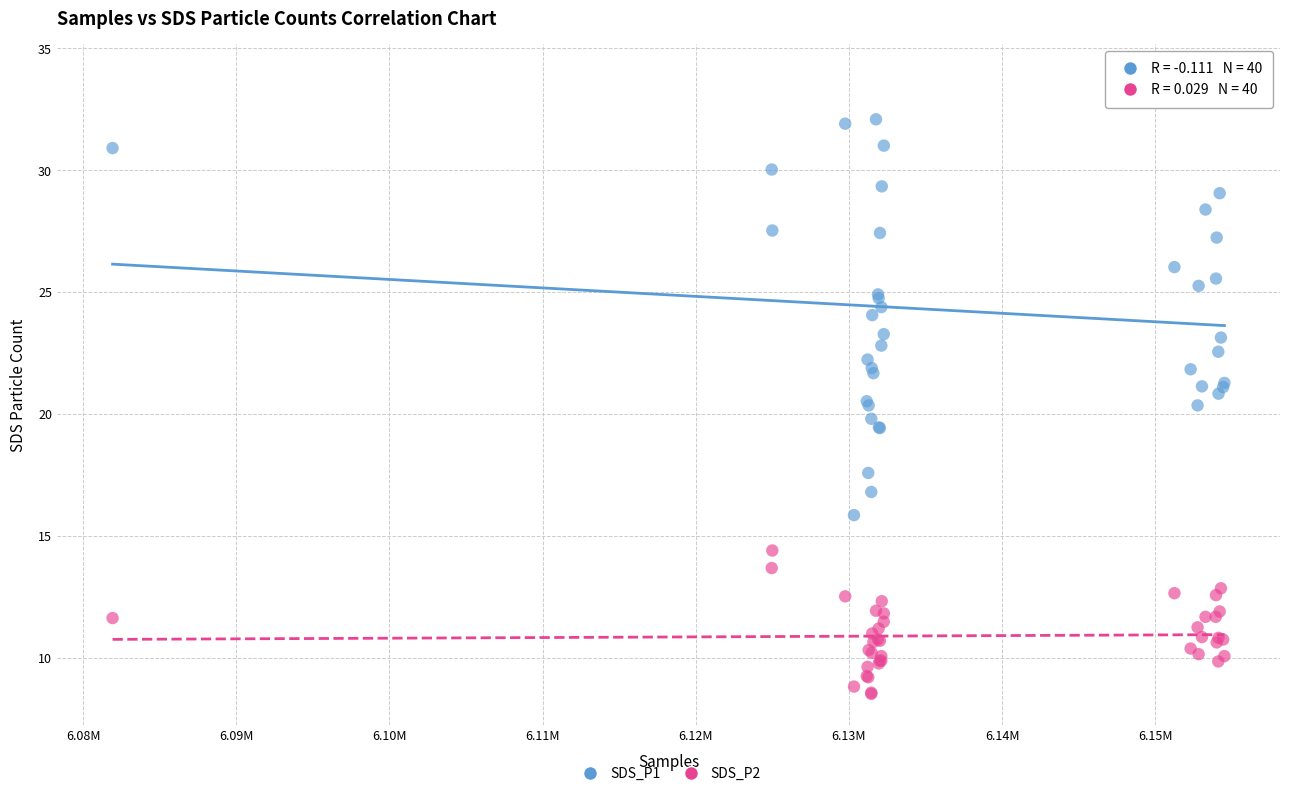

What is the X range (max minus min) for the scatter plot?

72604.0